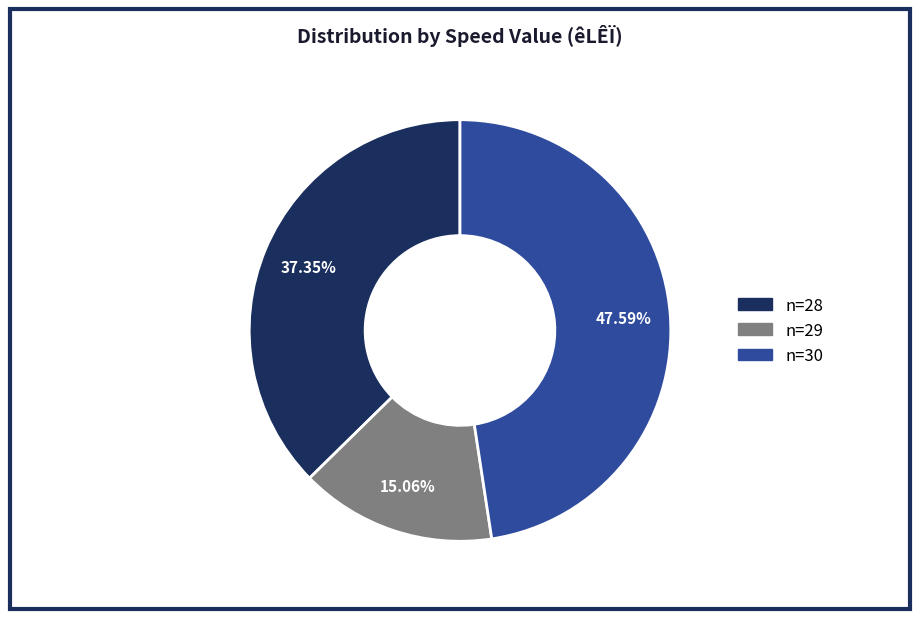

Is there any slice that represents more than half of the pie?

No